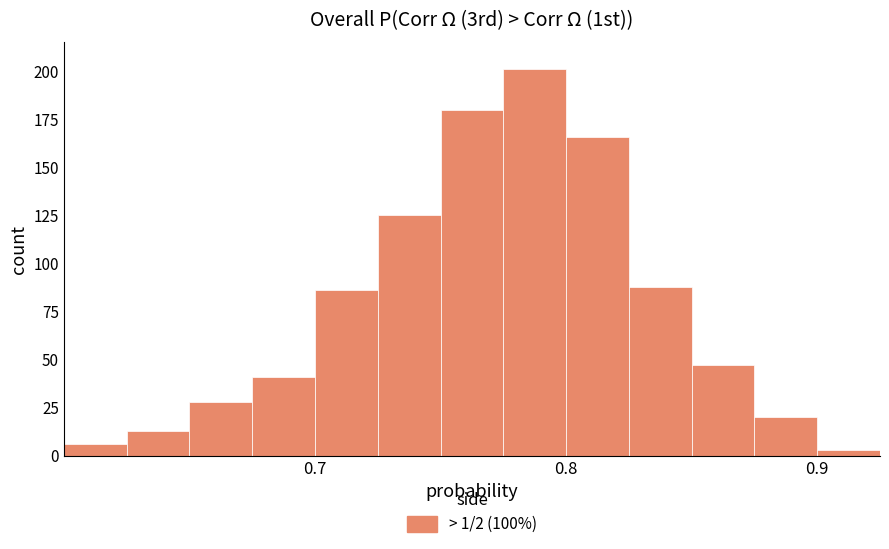

Around what value on the x-axis is the tallest bar? Give the approximate position of its centre, as read against the axis.

0.79